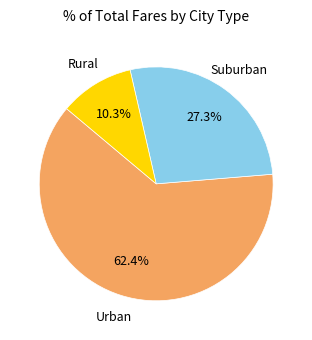

Between Rural and Suburban, which is larger?

Suburban